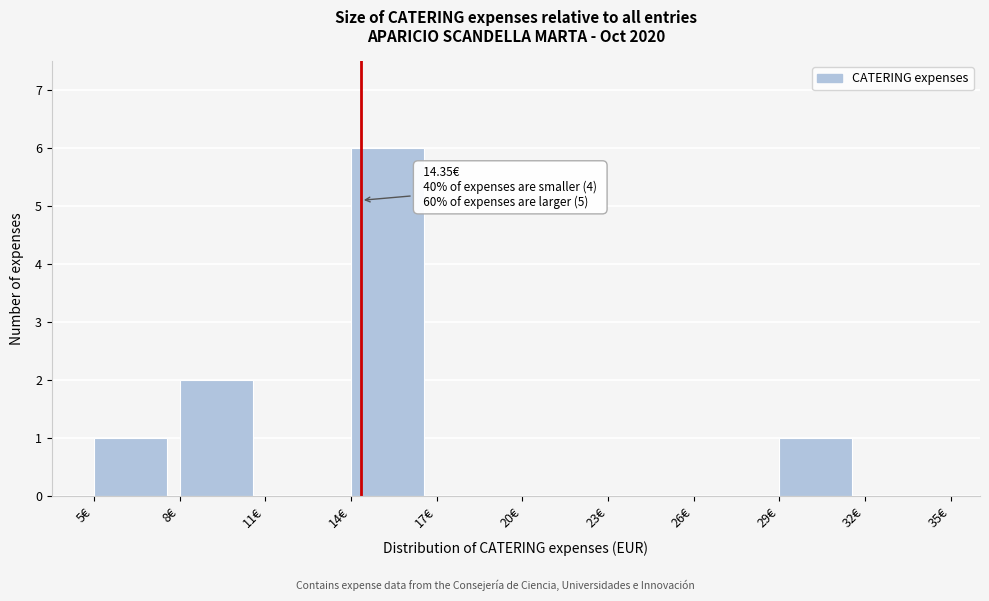

Which range on the x-axis has the tallest bar?

14 to 17